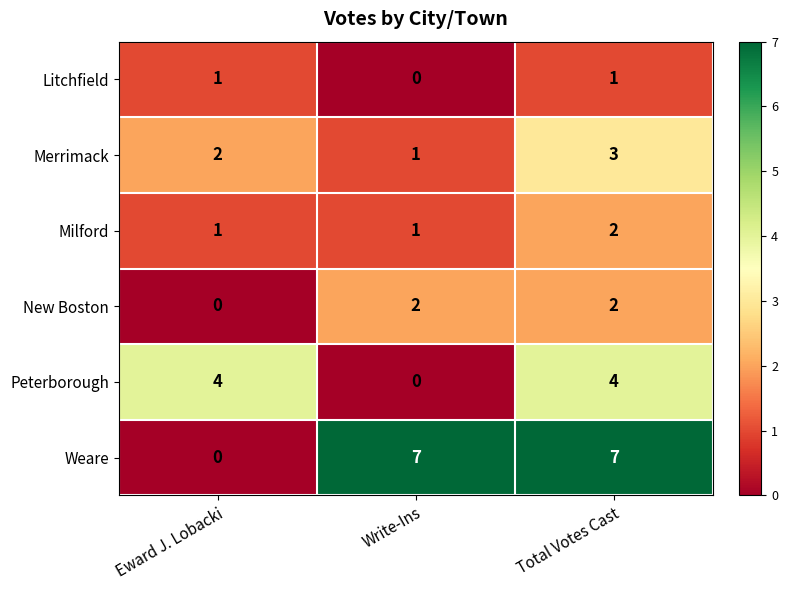

Which series changed the most between Eward J. Lobacki and Write-Ins?

Weare